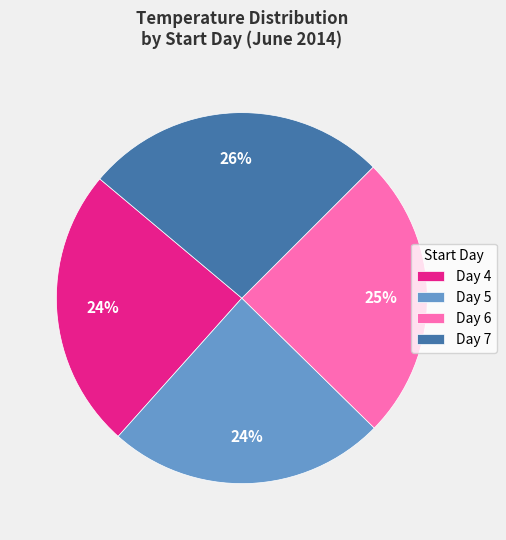

True or false: Day 5 accounts for 24% of the total.

True